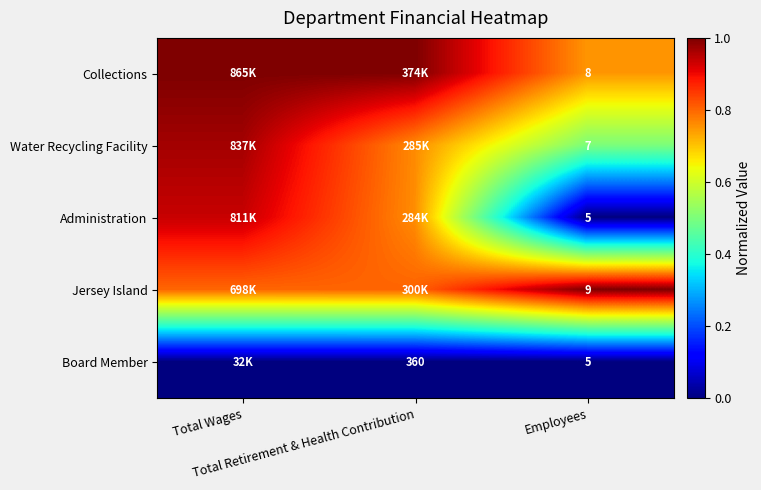

True or false: Collections has a value of 1.0 at Total Retirement & Health Contribution.

True